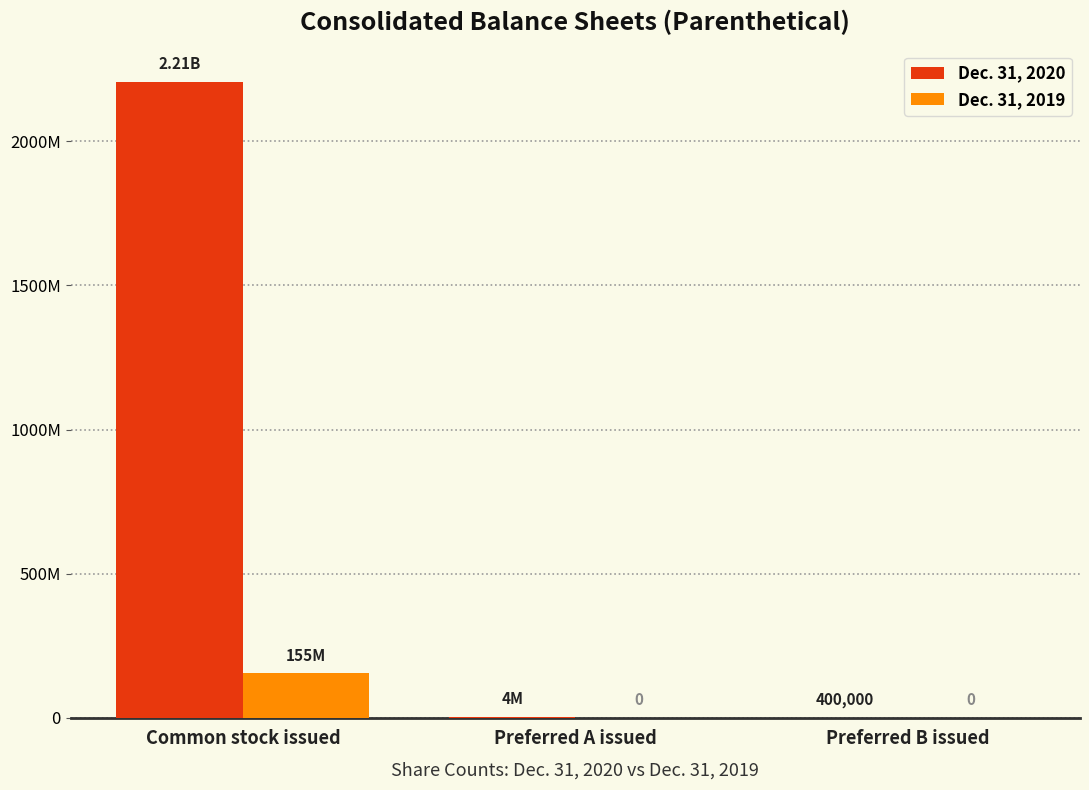

Which label corresponds to the smallest value in the chart?

Preferred A issued